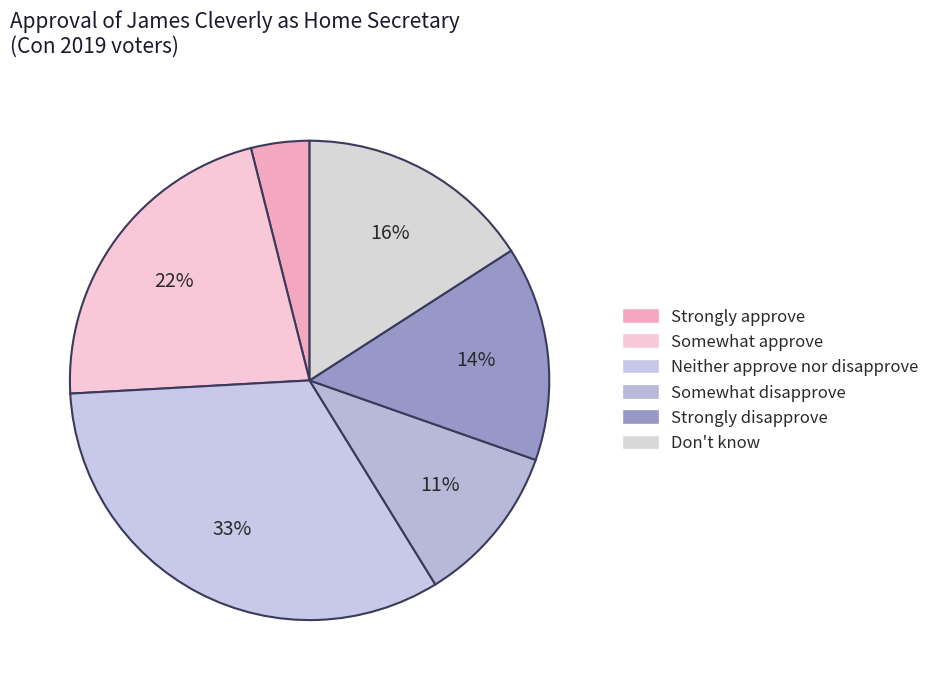

To the nearest percent, what is the combined percentage of Don't know and Neither approve nor disapprove?

49%